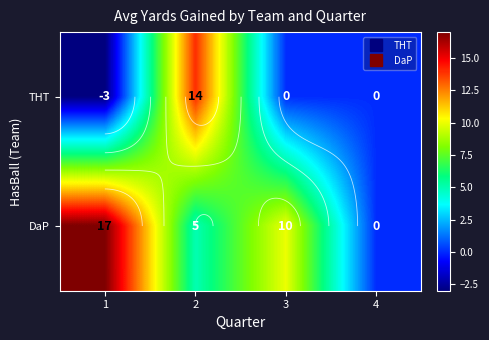

What is the difference between the maximum and minimum values in the DaP series?

17